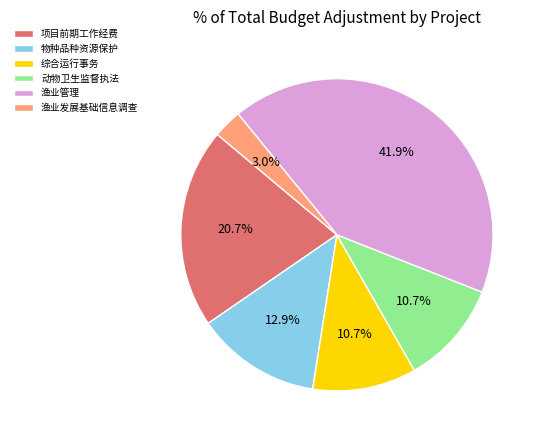

To the nearest percent, what portion does 动物卫生监督执法 represent?

11%